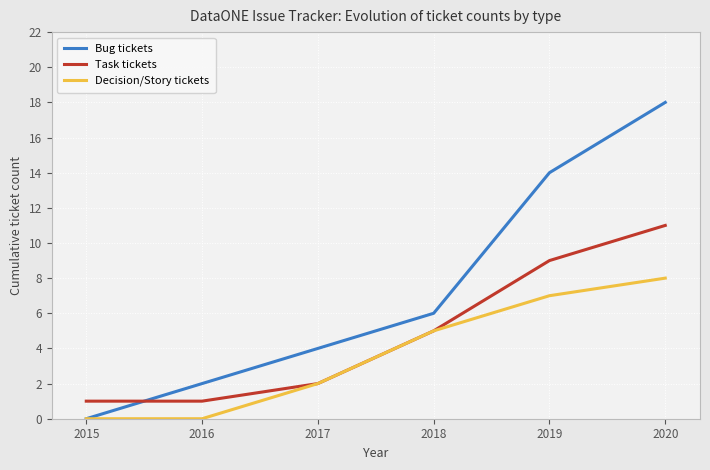

Between 2019 and 2020, which series saw the biggest shift?

Bug tickets